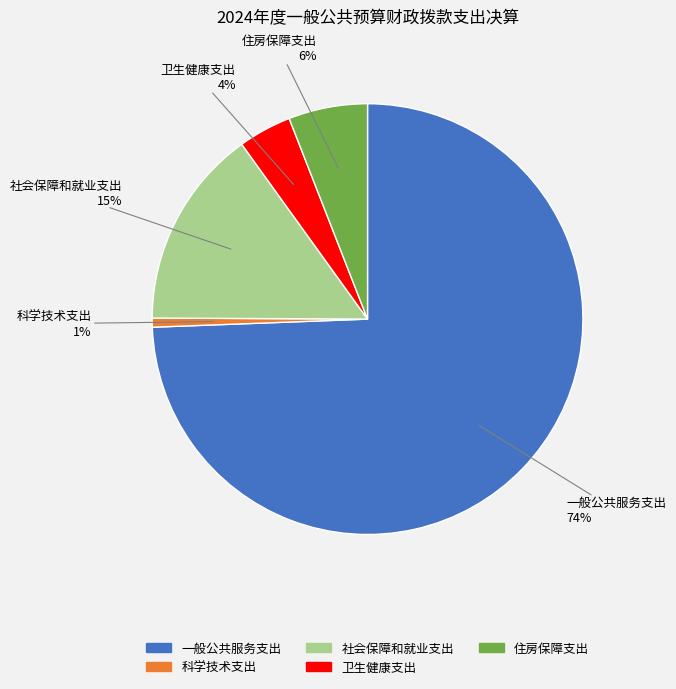

Which slice is the smallest?

科学技术支出